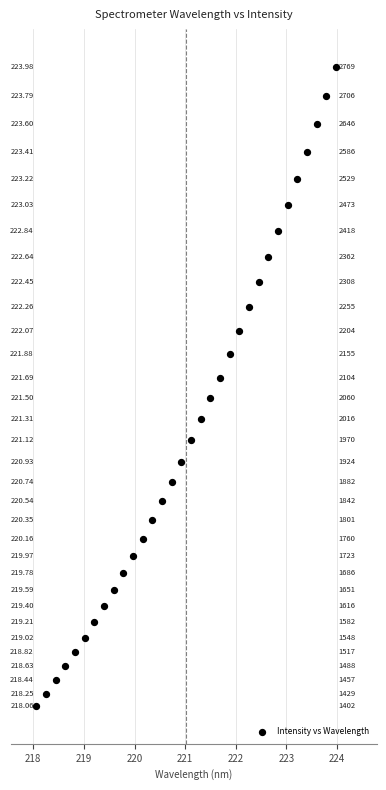

What is the range of Y values (max minus min)?

1367.5